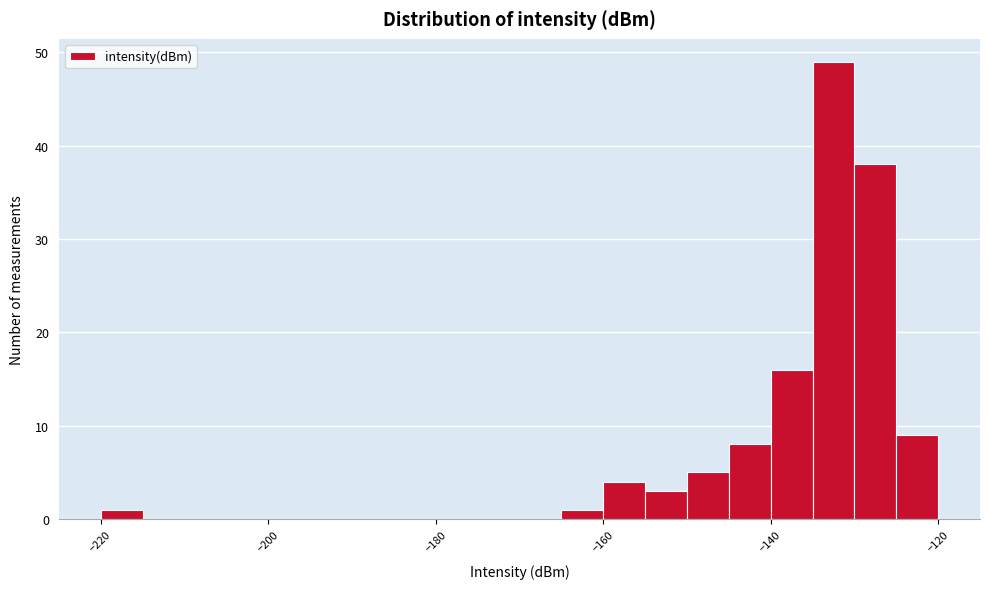

Read against the x-axis, roughly where is the centre of the tallest bar?

-132